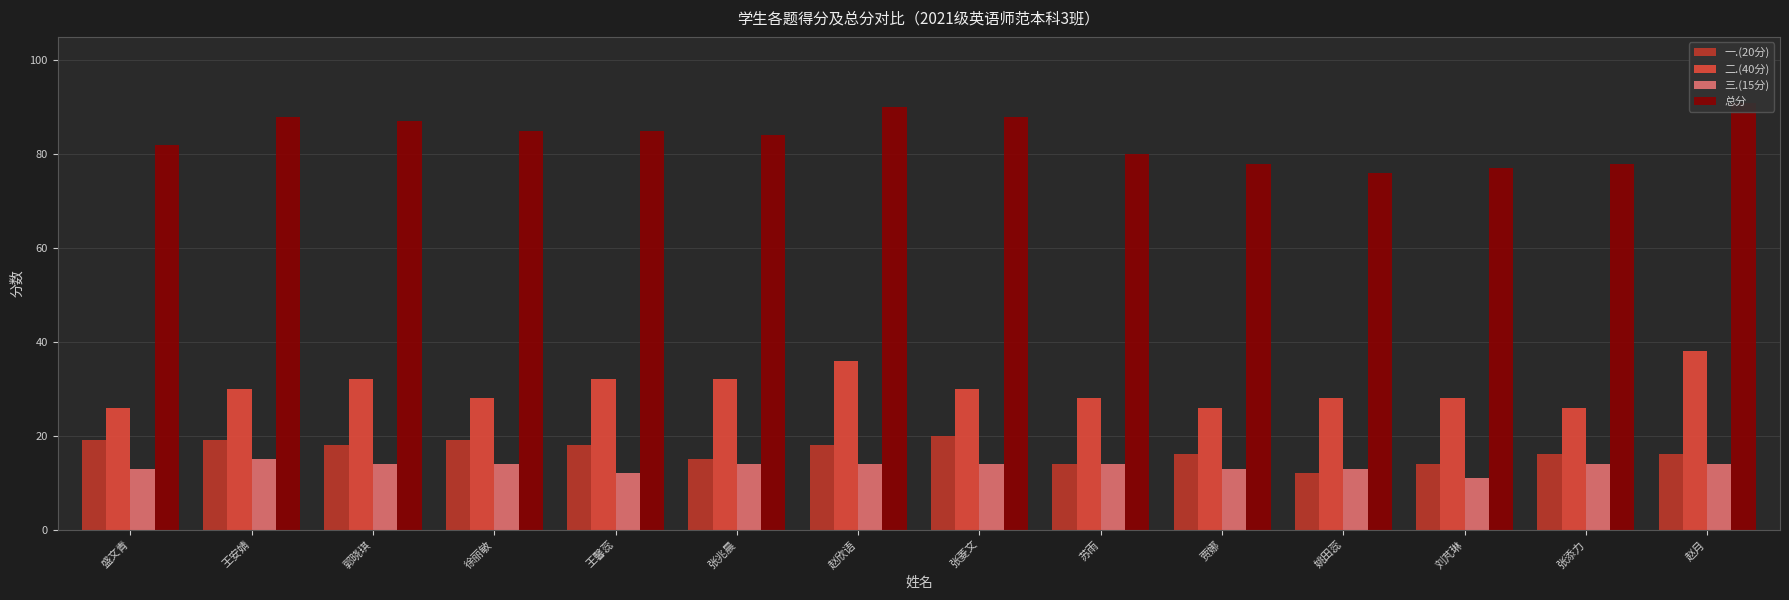

How many values in the 总分 series are below 85?

7